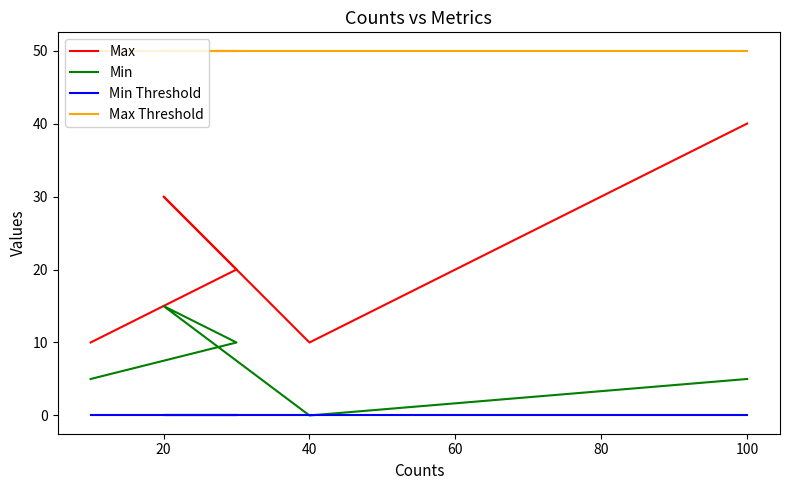

Does the chart have visible grid lines?

No